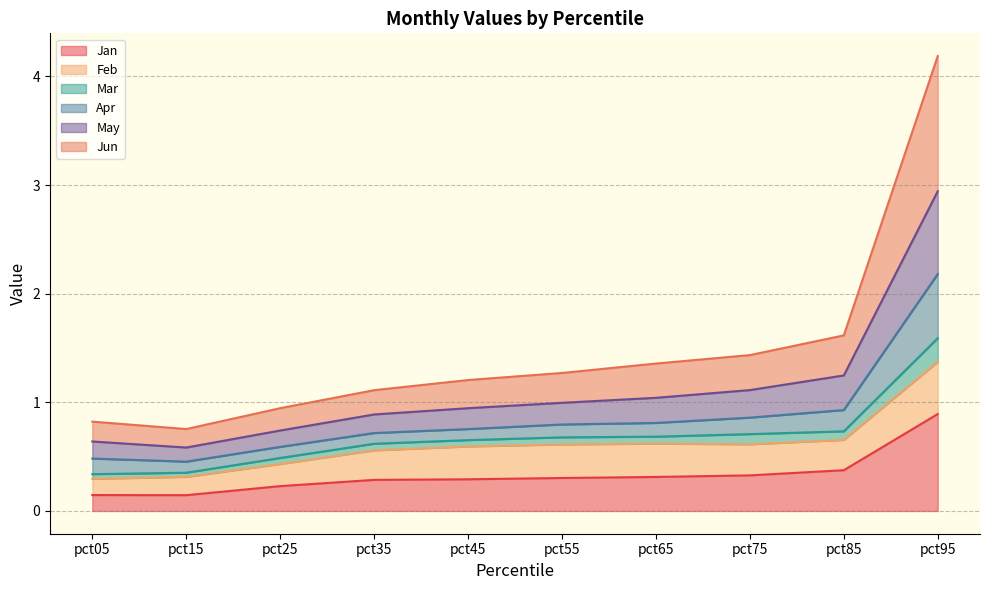

At which label does May reach its peak?

pct95